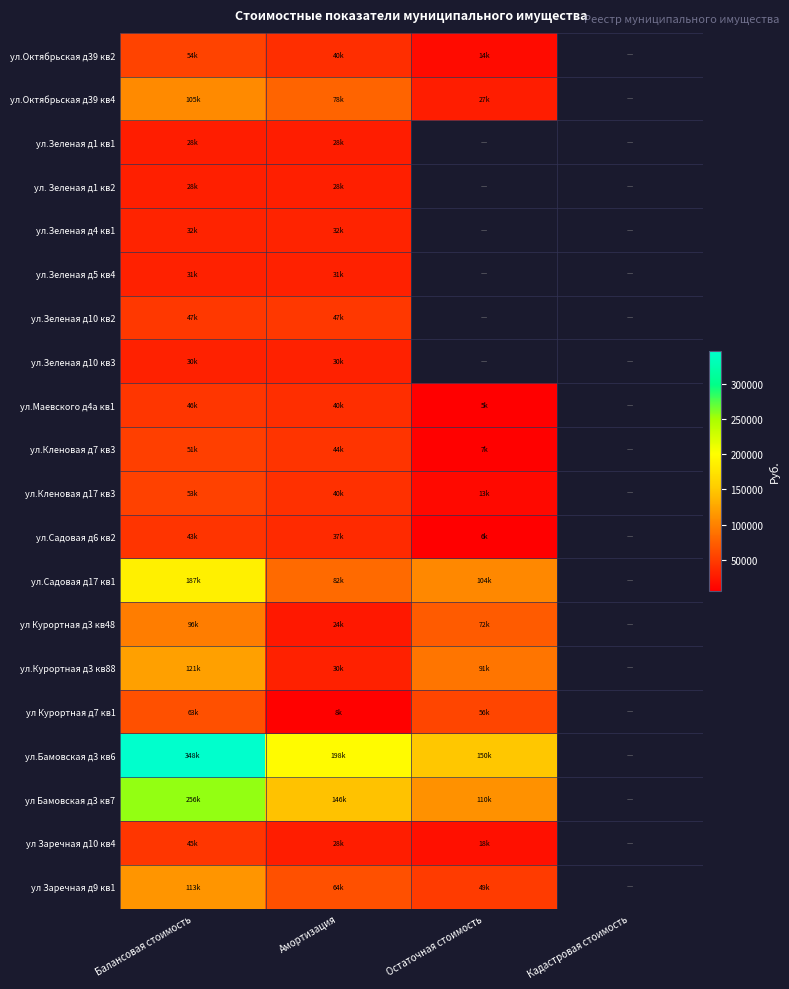

At which category is the sum across all series the highest?

Балансовая стоимость